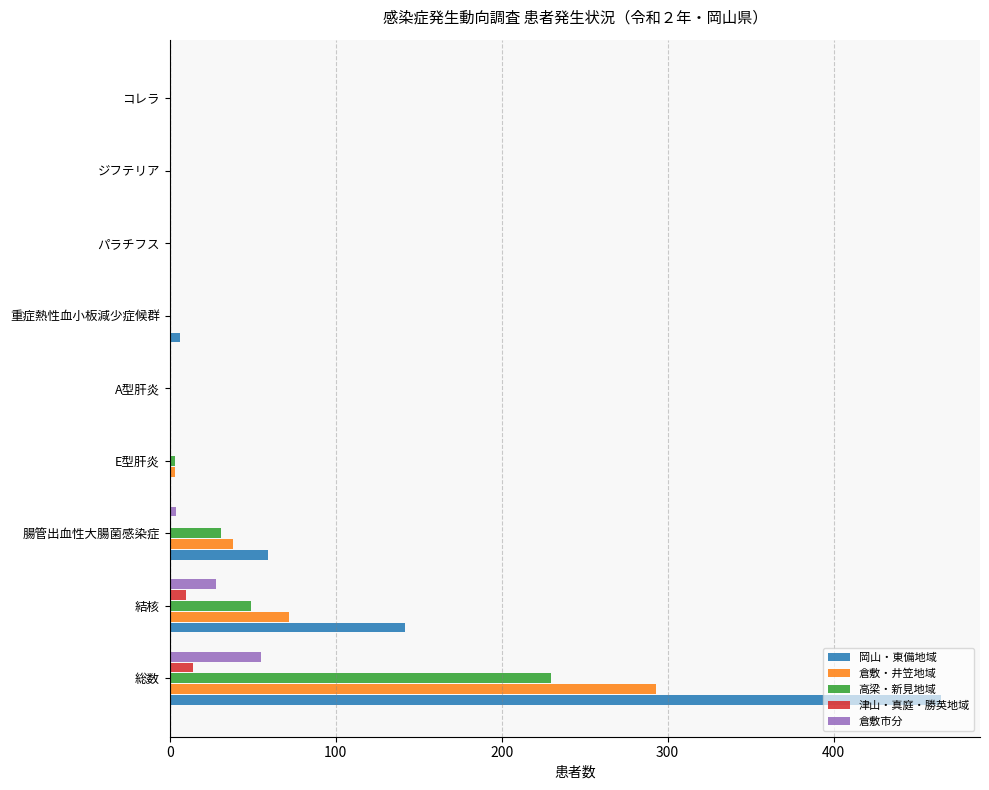

How many categories are shown in the chart?

9